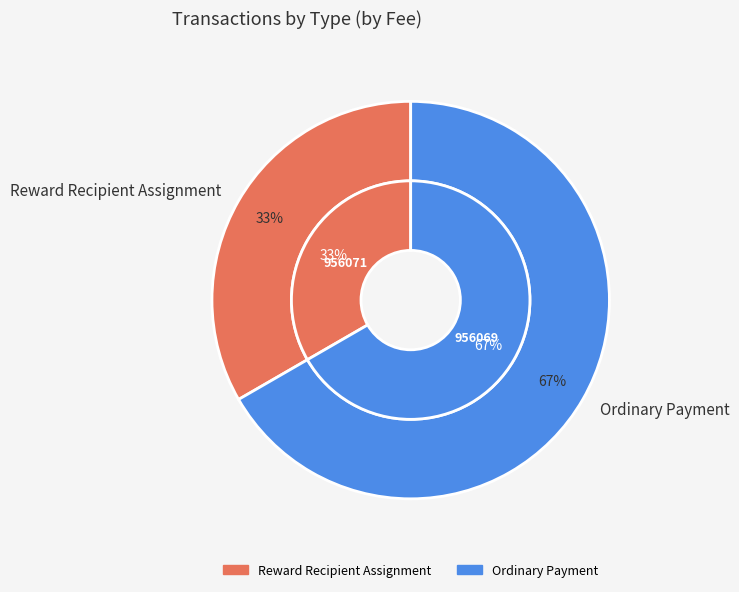

The 956071 slice represents 33% of the pie. True or false?

True